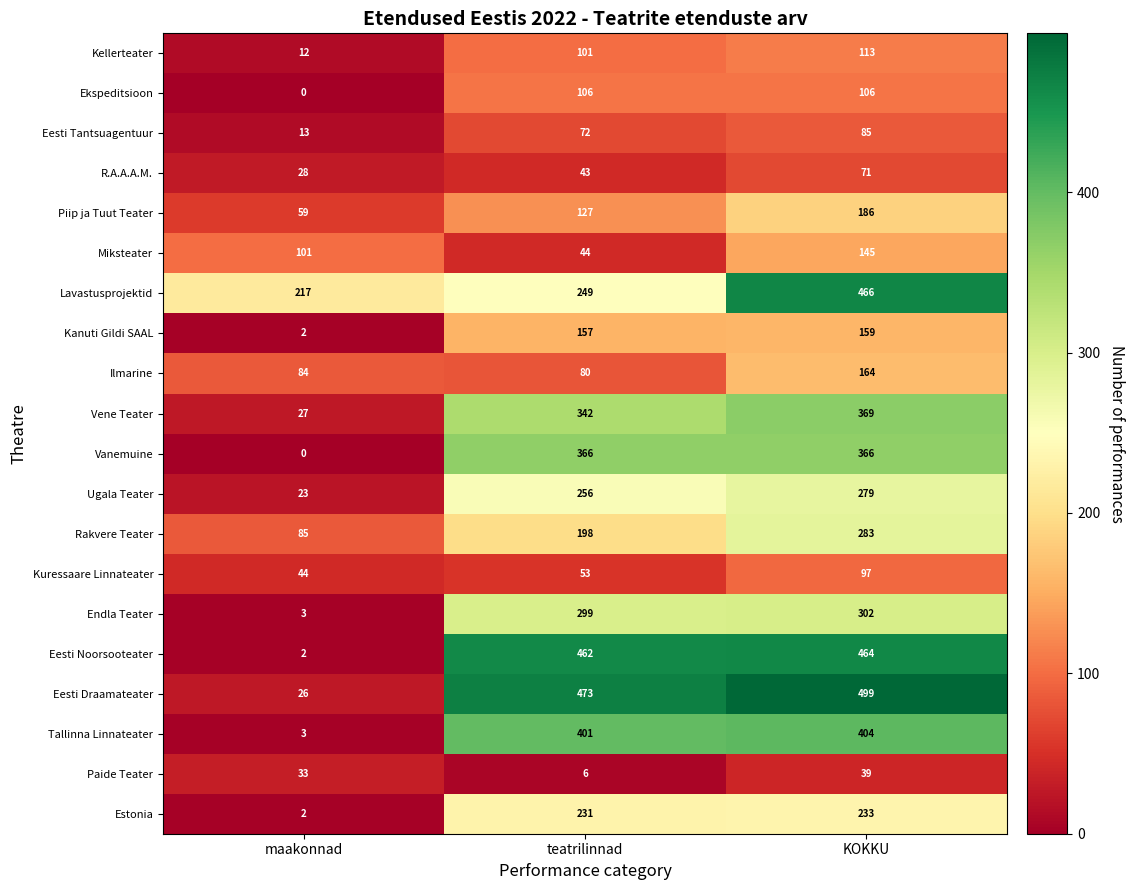

At which category is the sum across all series the highest?

KOKKU